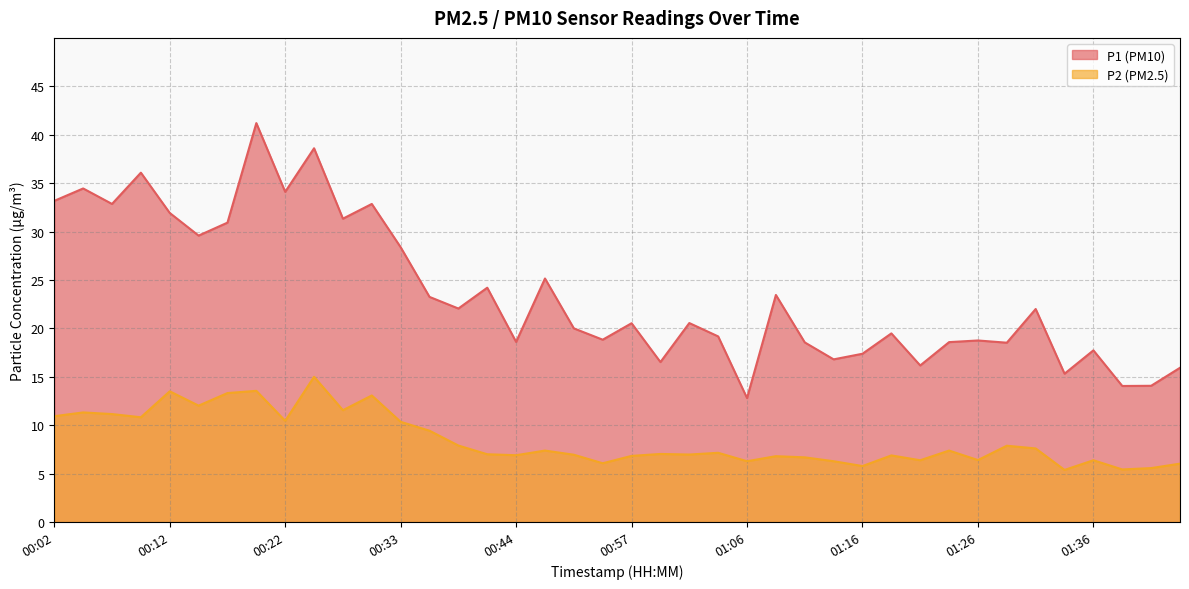

Is it true that P2 equals 6.0 at 01:46?

True